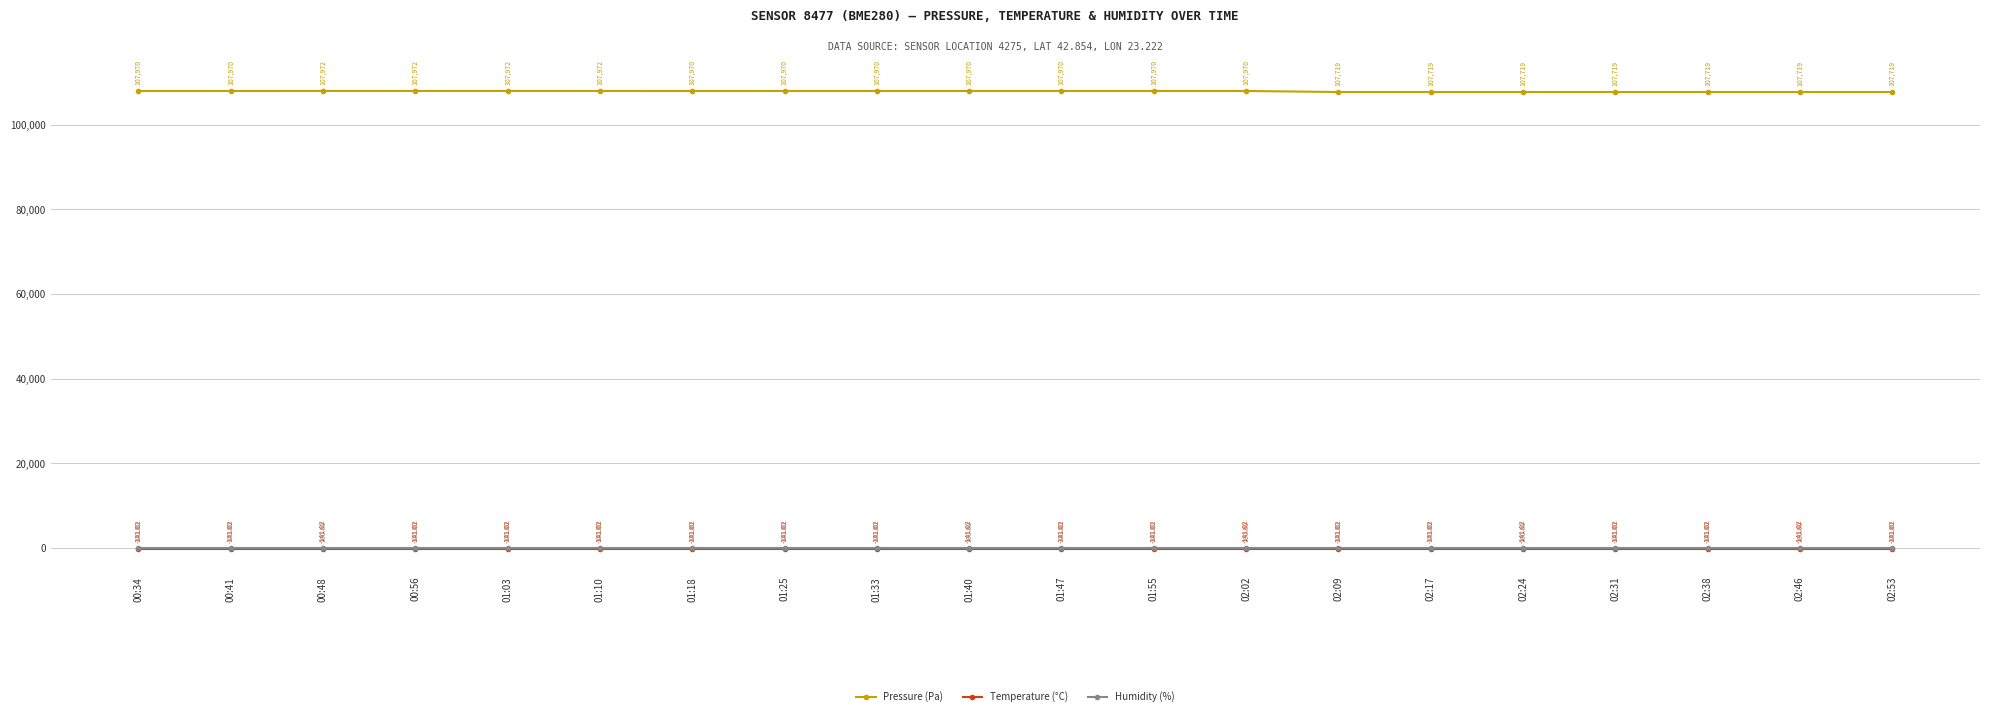

Which series has the largest total across all categories?

Pressure (Pa)